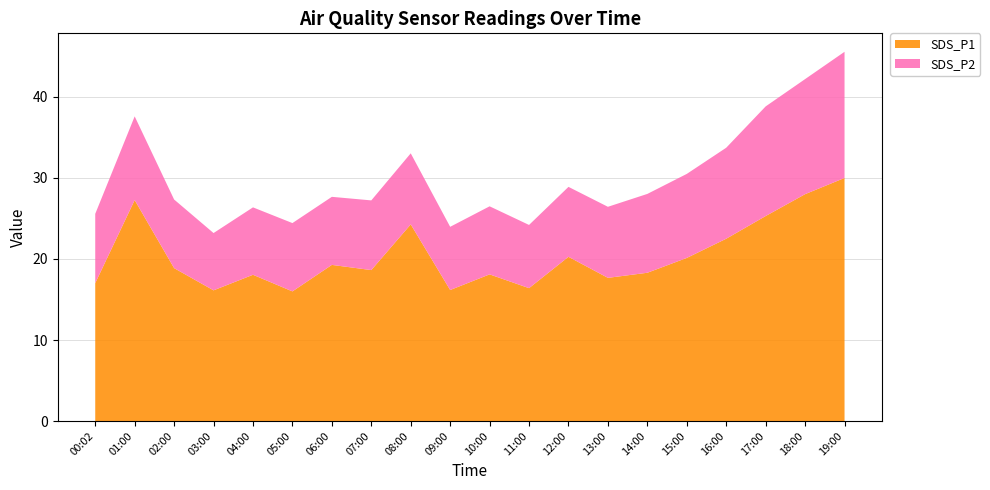

What is the difference between the maximum and minimum values in the SDS_P1 series?

14.0